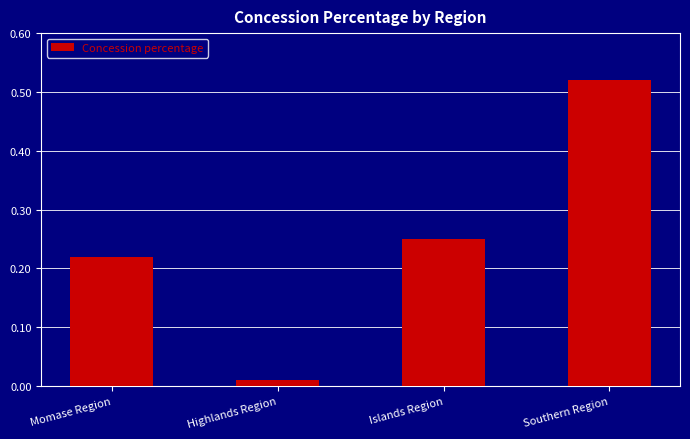

The value at Momase Region is 0.1. True or false?

False